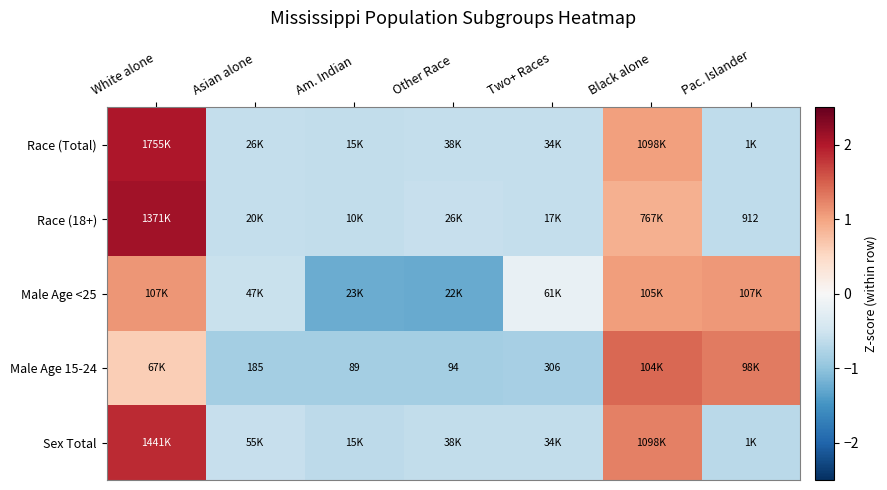

Which category has the highest value across all series?

White alone